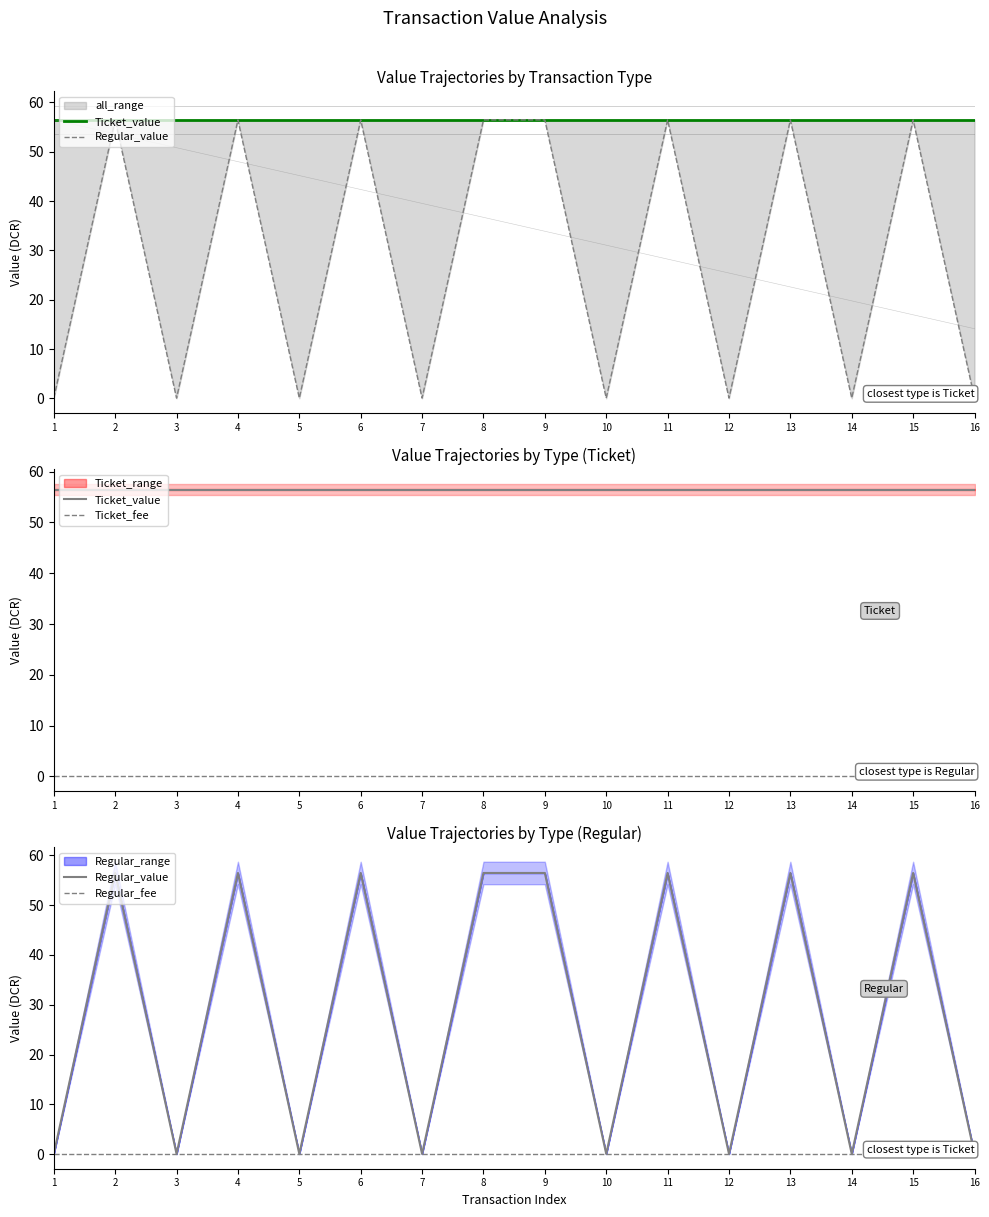

Reading right to left, list all the values displayed in this chart.

Ticket_value: 56.5	56.5	56.5	56.5	56.5	56.5	56.5	56.5	56.5	56.5	56.5	56.5	56.5	56.5	56.5	56.5
Regular_value: 0.0	56.5	0.0	56.5	0.0	56.5	0.0	56.5	56.5	0.0	56.5	0.0	56.5	0.0	56.5	0.0
Ticket_fee: 0.0	0.0	0.0	0.0	0.0	0.0	0.0	0.0	0.0	0.0	0.0	0.0	0.0	0.0	0.0	0.0
Regular_fee: 0.0	0.0	0.0	0.0	0.0	0.0	0.0	0.0	0.0	0.0	0.0	0.0	0.0	0.0	0.0	0.0